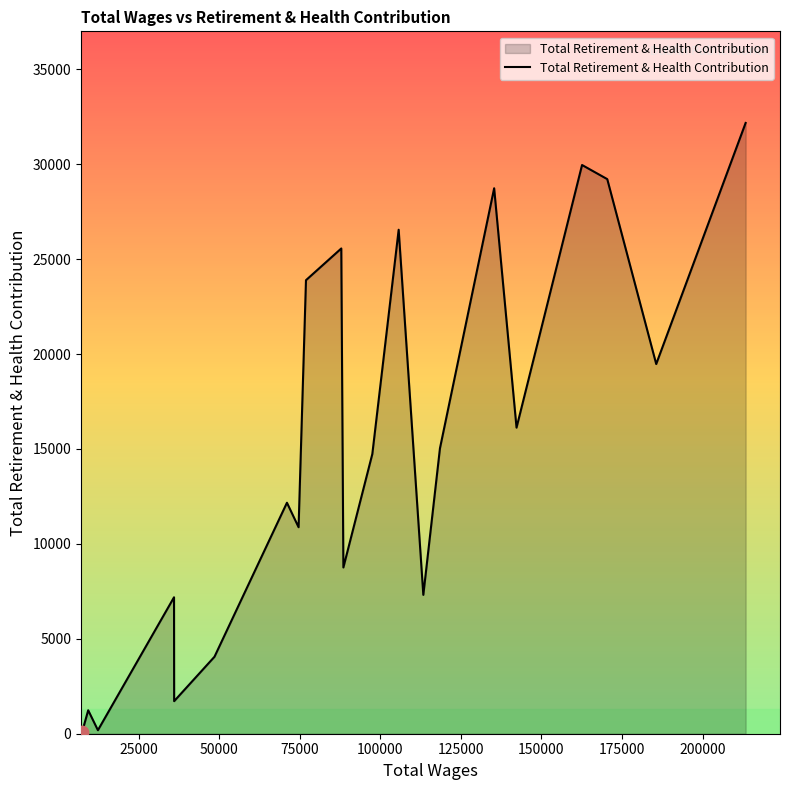

What is the greatest value displayed?

32172